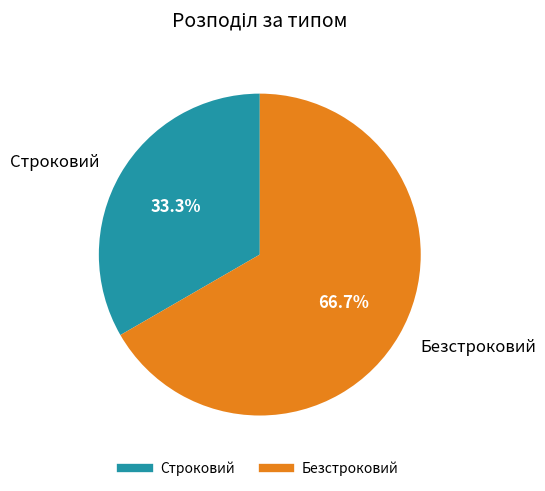

Which has a higher value, Строковий or Безстроковий?

Безстроковий